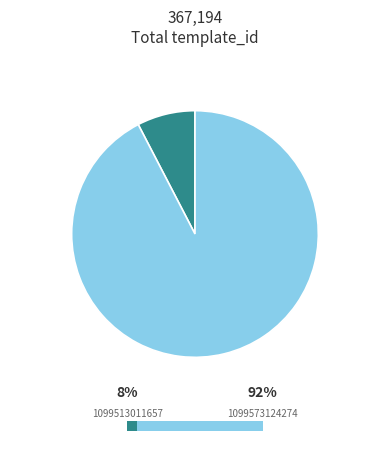

What percentage is NOT represented by 1099573124274?

7.6%